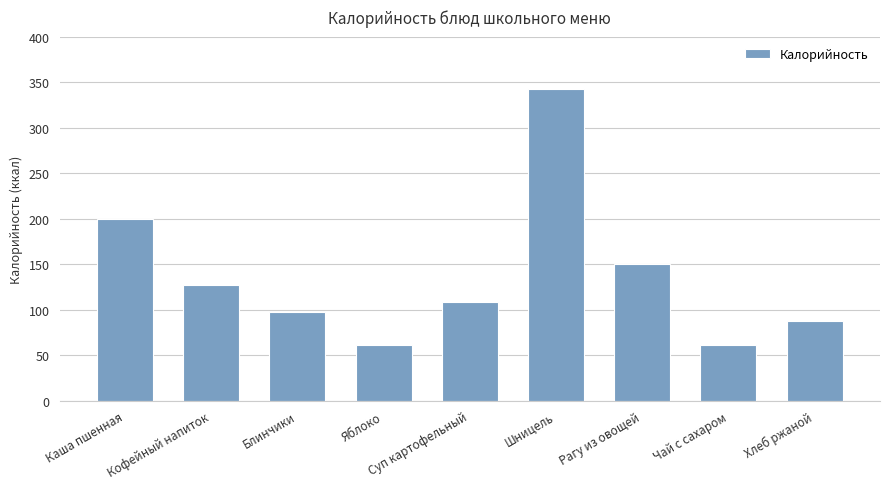

What is the value of the 1st bar from the left?

200